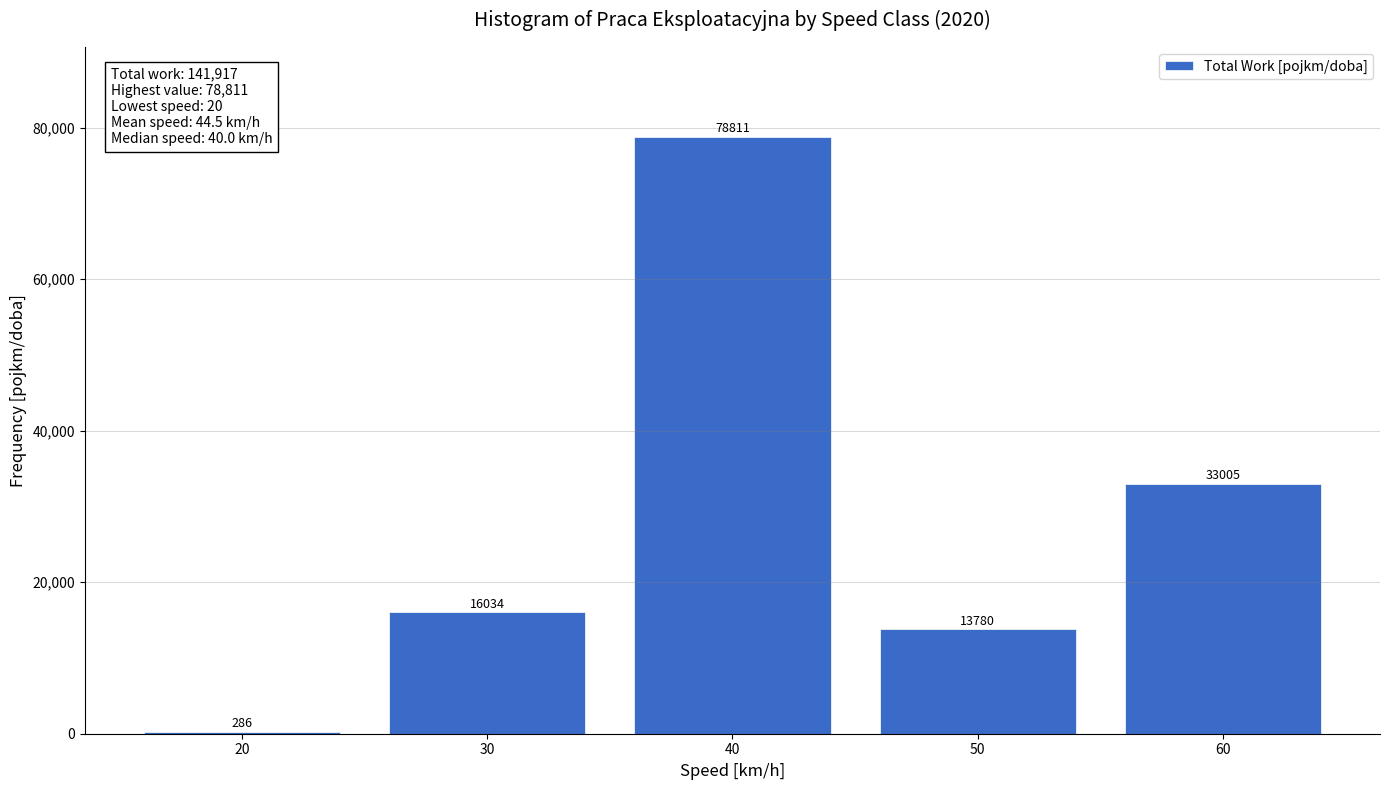

Which has a higher value, 40 or 30?

40